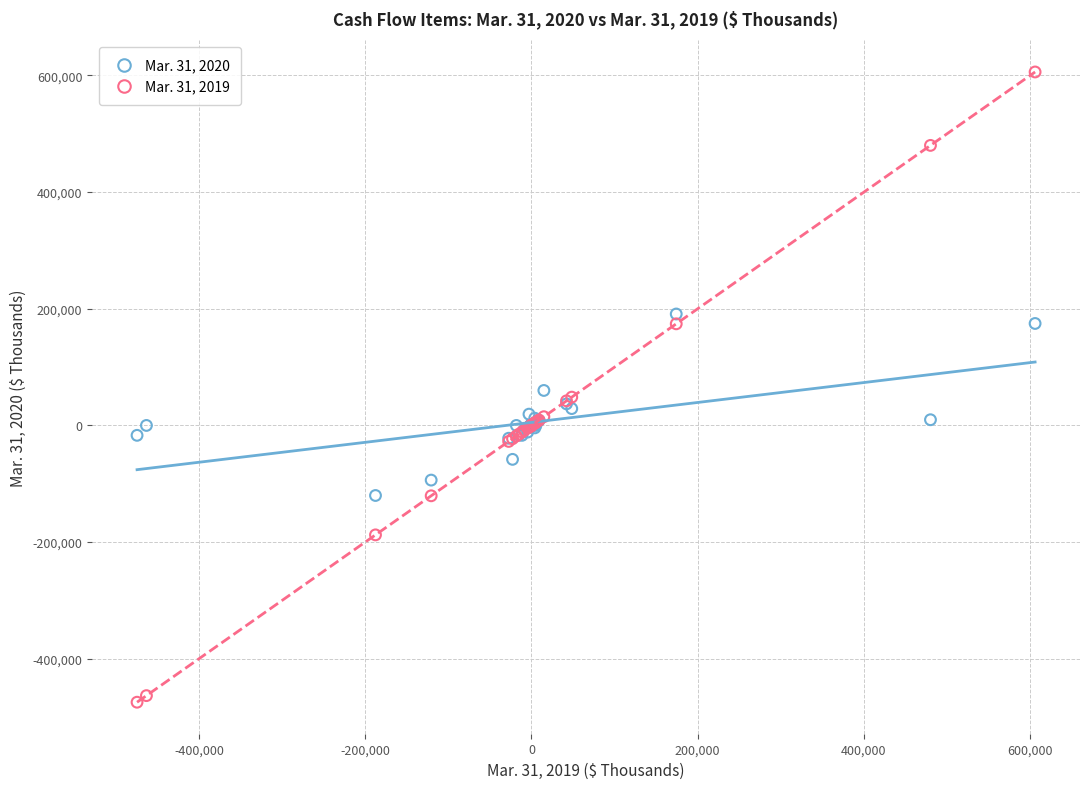

Which series contains the highest Y value?

Mar. 31, 2019